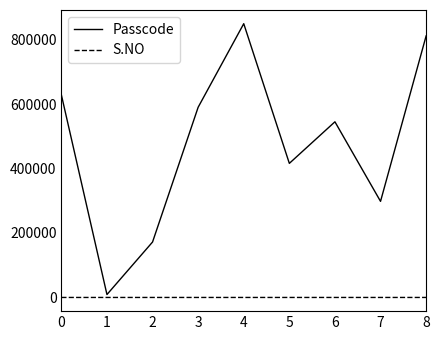

Is this an area chart (filled region under the line)?

No